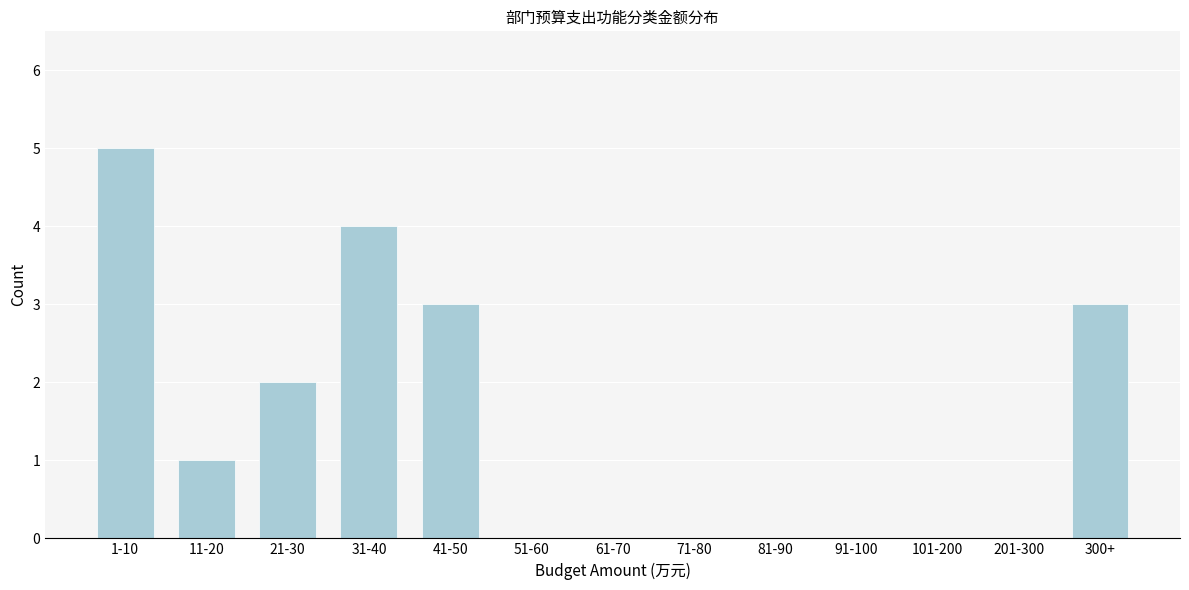

Reading right to left, what are all the values shown in this chart?

300+=3	201-300=0	101-200=0	91-100=0	81-90=0	71-80=0	61-70=0	51-60=0	41-50=3	31-40=4	21-30=2	11-20=1	1-10=5